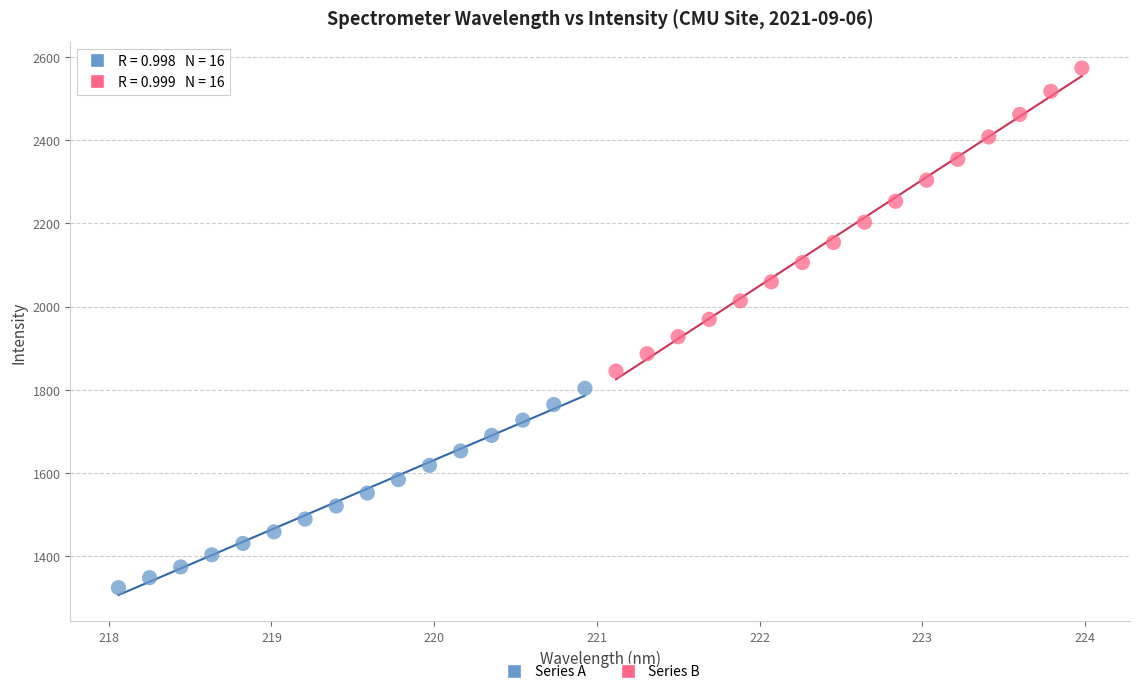

Which series reaches the maximum Y coordinate?

Series B